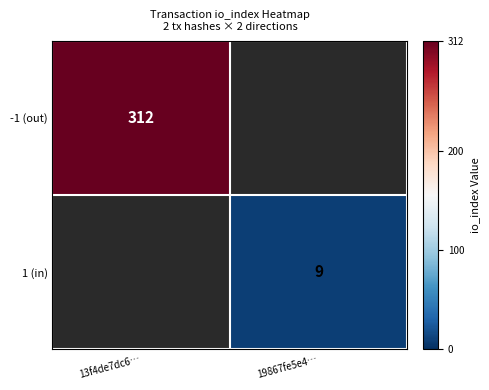

The 1 (in) series shows 6 at 19867fe5e4…. True or false?

False